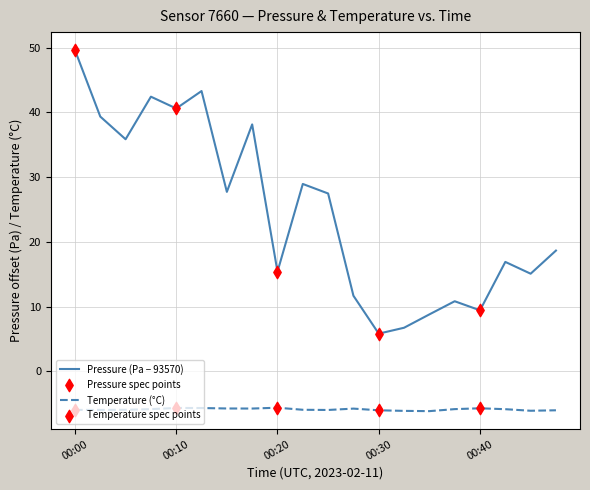

At how many categories does at least one series exceed 28?

8